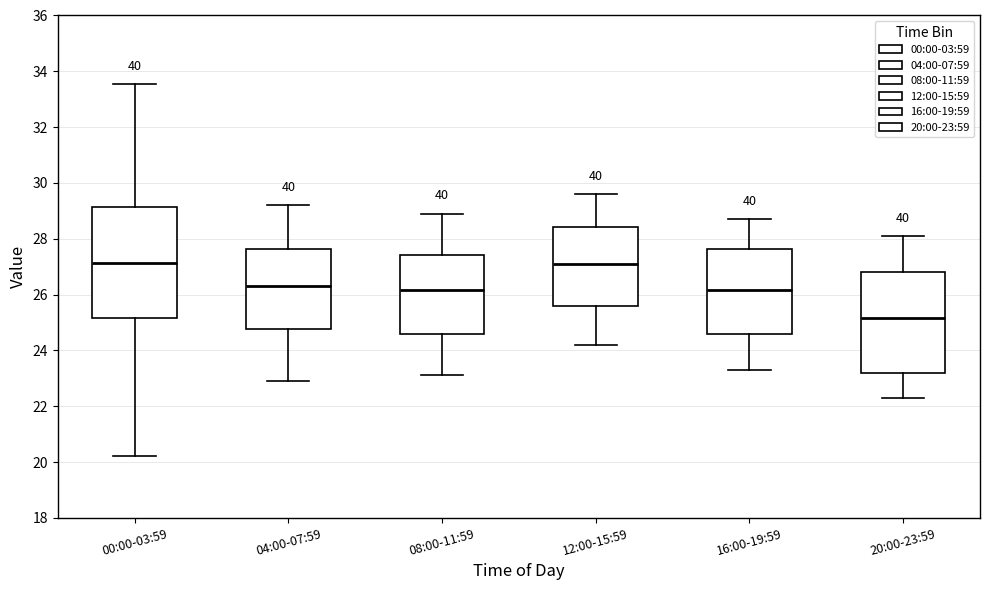

Comparing the boxes themselves (not the whiskers), which one is the tallest?

00:00-03:59